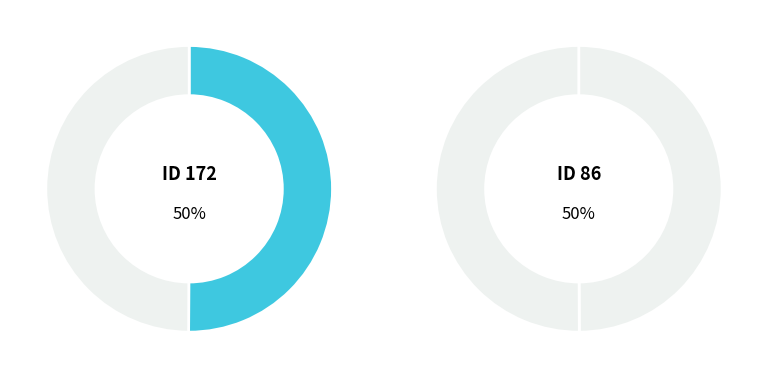

To the nearest percent, what is the average slice percentage?

50%